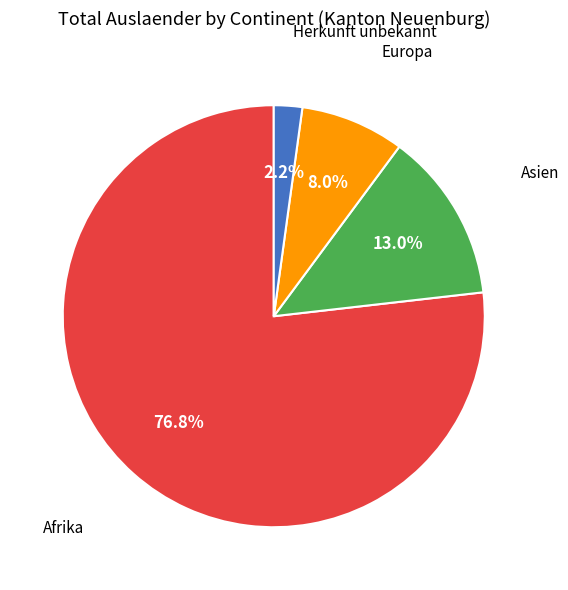

Is there any slice that represents more than half of the pie?

Yes